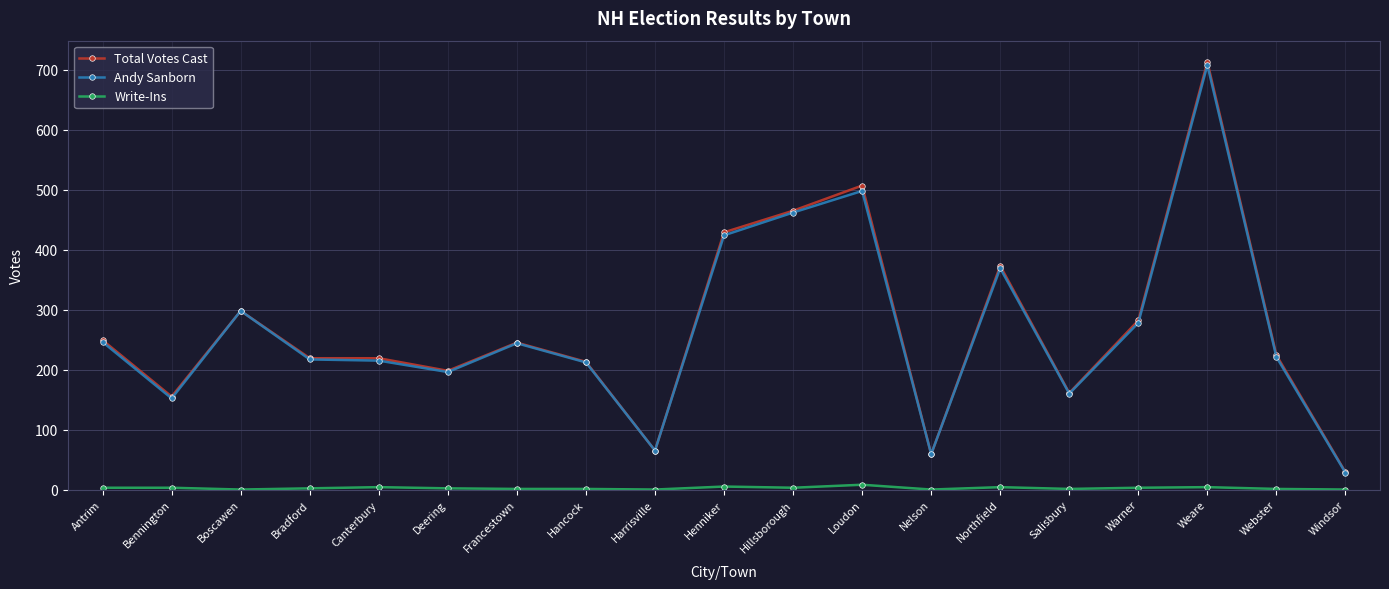

True or false: Andy Sanborn has more than 2 points higher than both neighbors.

True